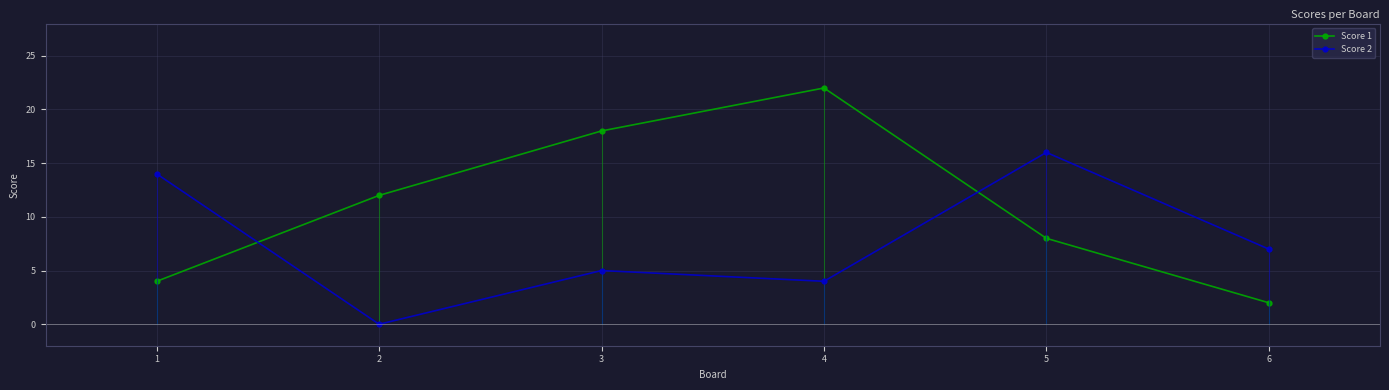

List the series in order of their overall mean, highest first.

Score 1, Score 2